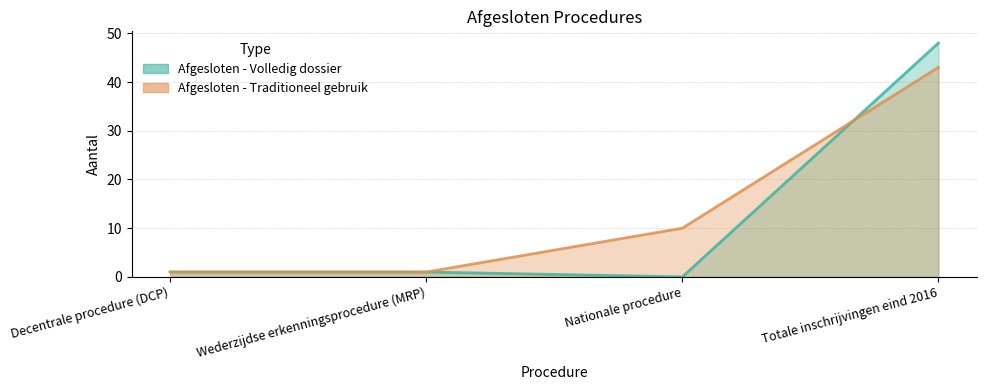

At which label does Afgesloten - Volledig dossier first exceed 1?

Totale inschrijvingen eind 2016